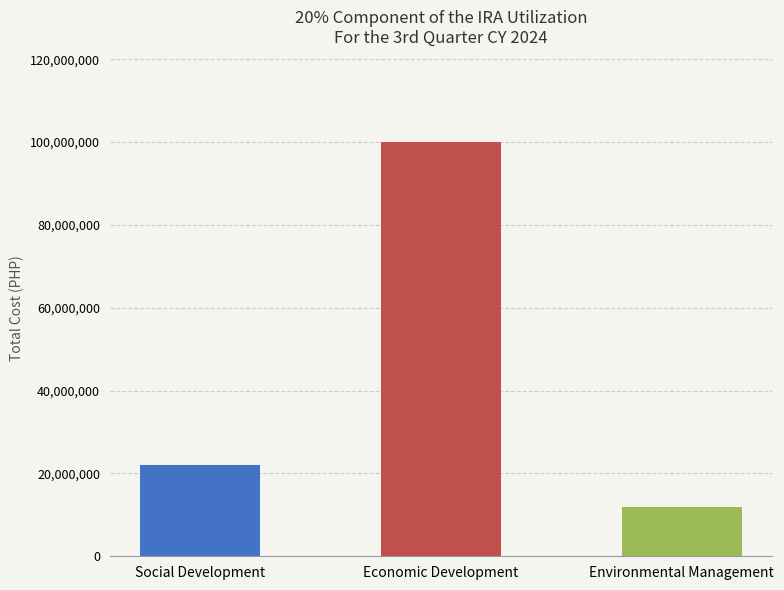

What is the minimum value shown in the chart?

12000000